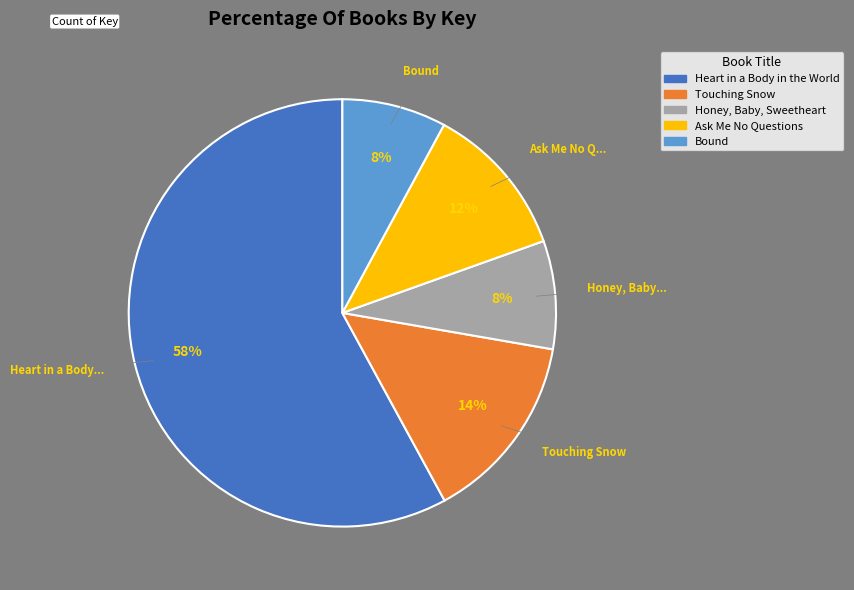

Is it true that Heart in a Body in the World is 58% of the pie?

True